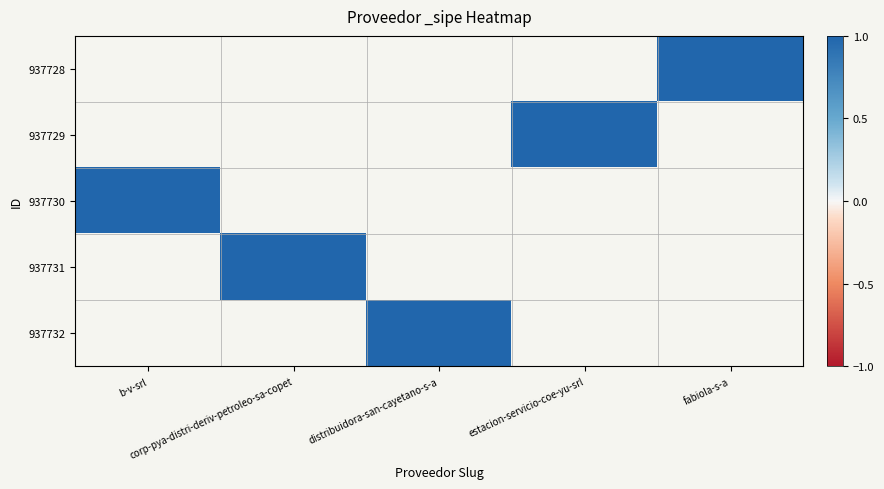

How many distinct data groups are displayed?

5